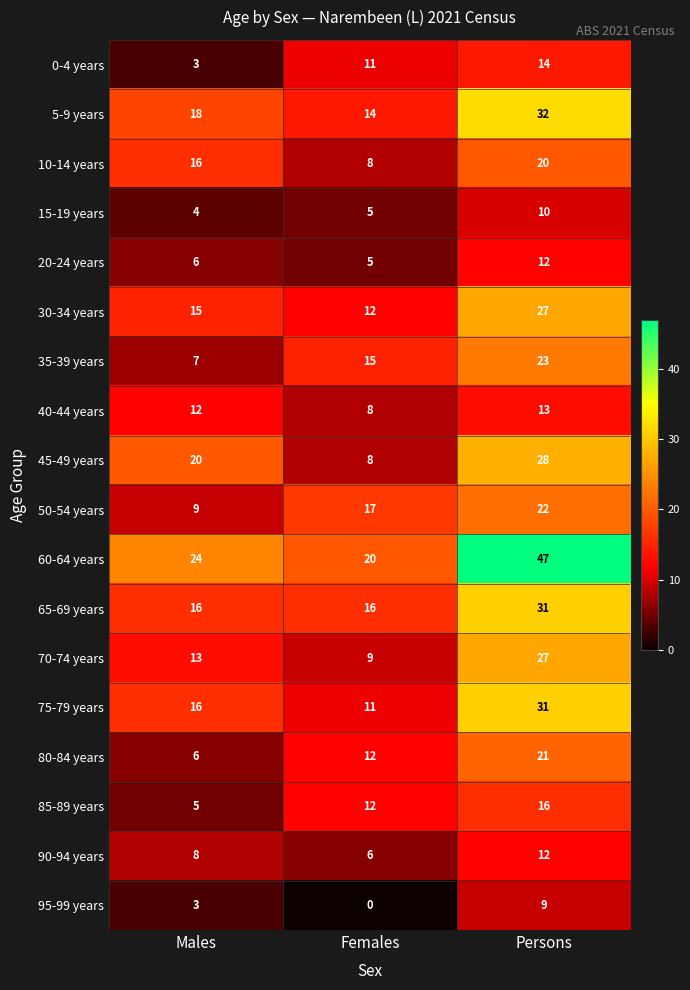

Which series has the largest range (max minus min)?

60-64 years